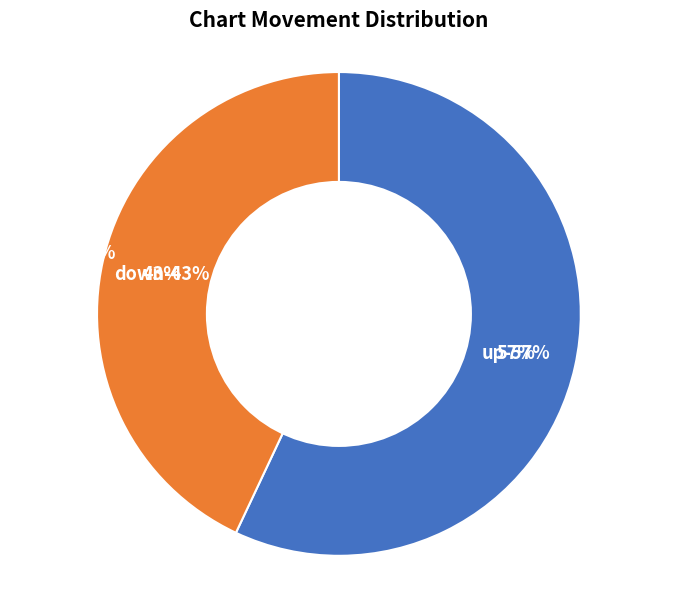

Which slice represents more than half of the pie?

up